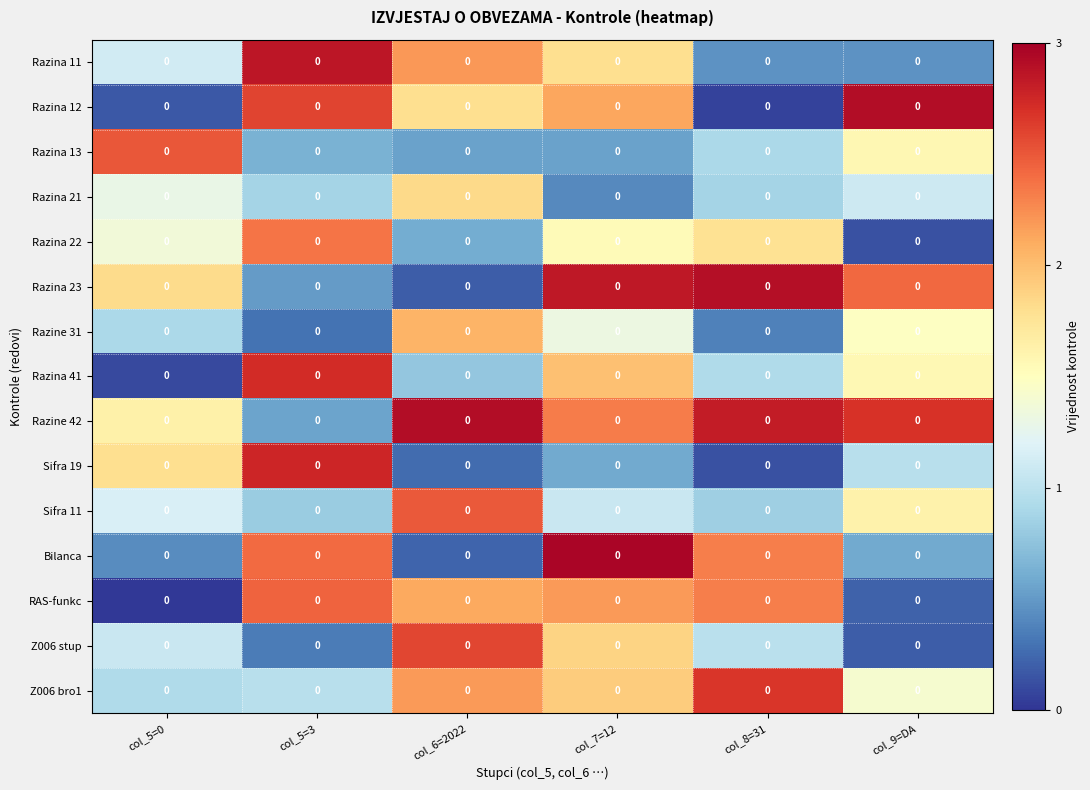

How many series are shown in this chart?

15